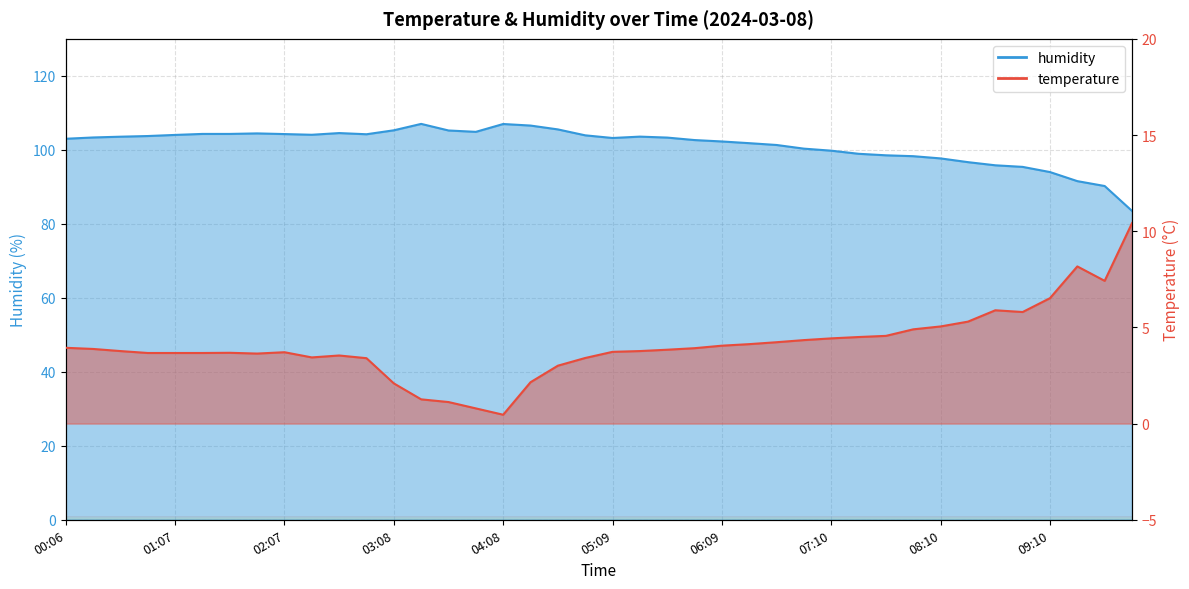

How many interior local valleys does the temperature series have?

5